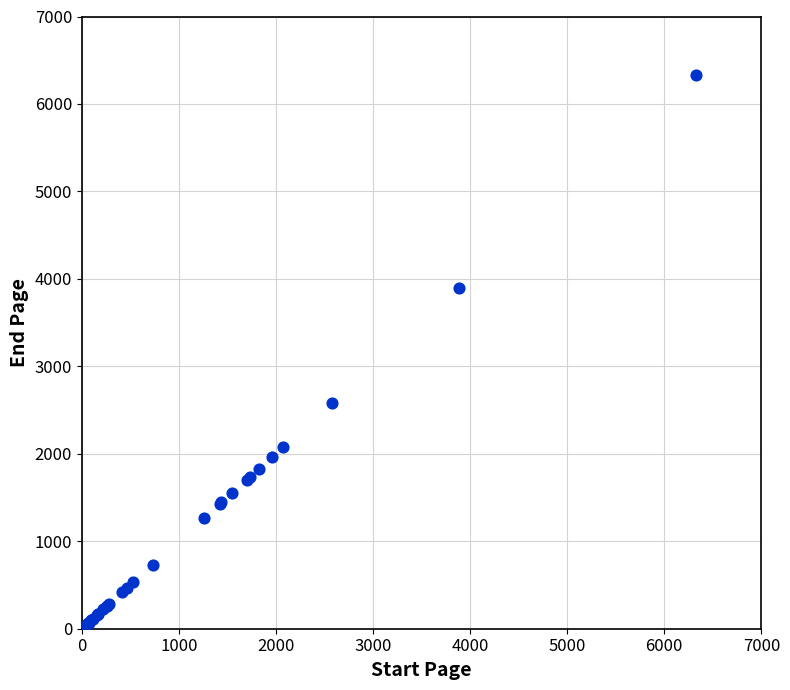

What Y value in the scatter plot is closest to 3173?

2584